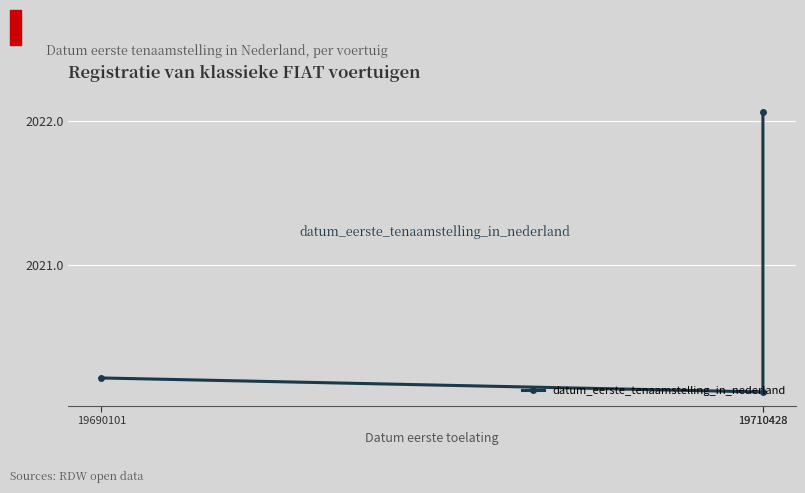

What is the change in value from 19710428 to 19710428?

+1.9